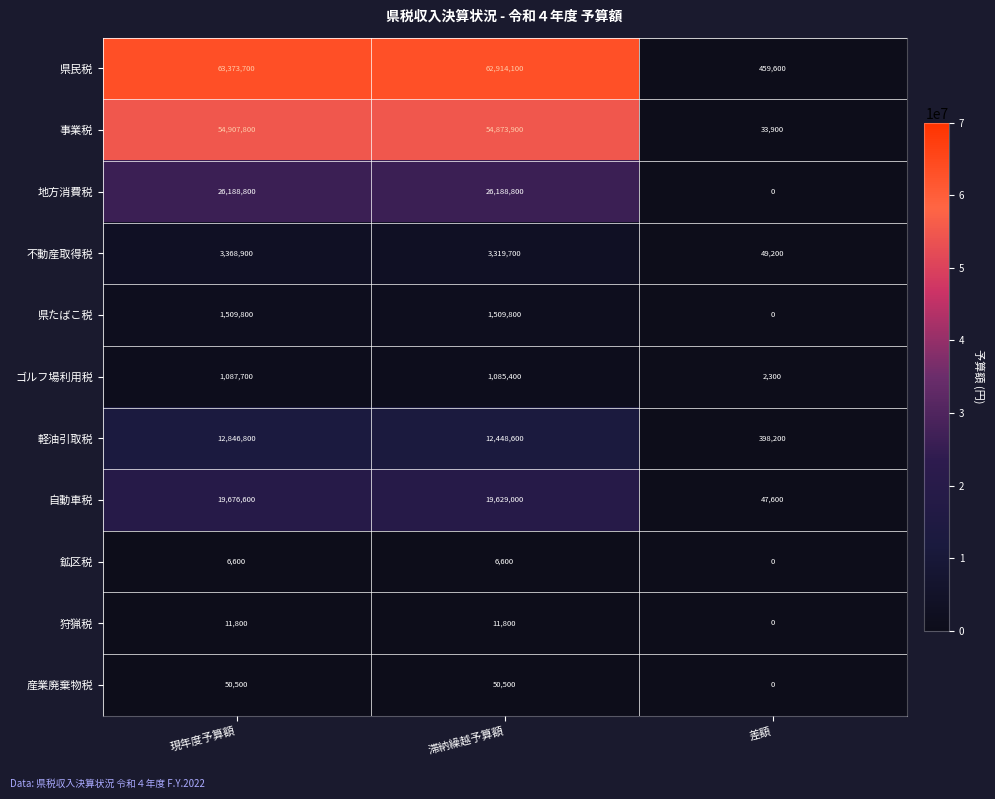

True or false: 産業廃棄物税 has a value of 27906 at 現年度予算額.

False